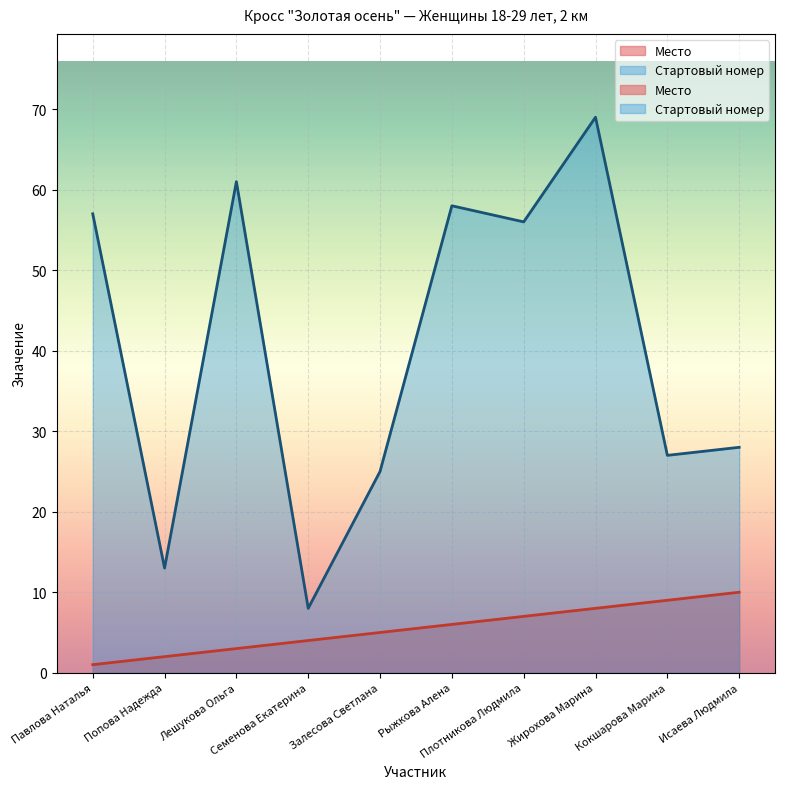

Between Лешукова Ольга and Залесова Светлана, which series saw the biggest shift?

Стартовый номер